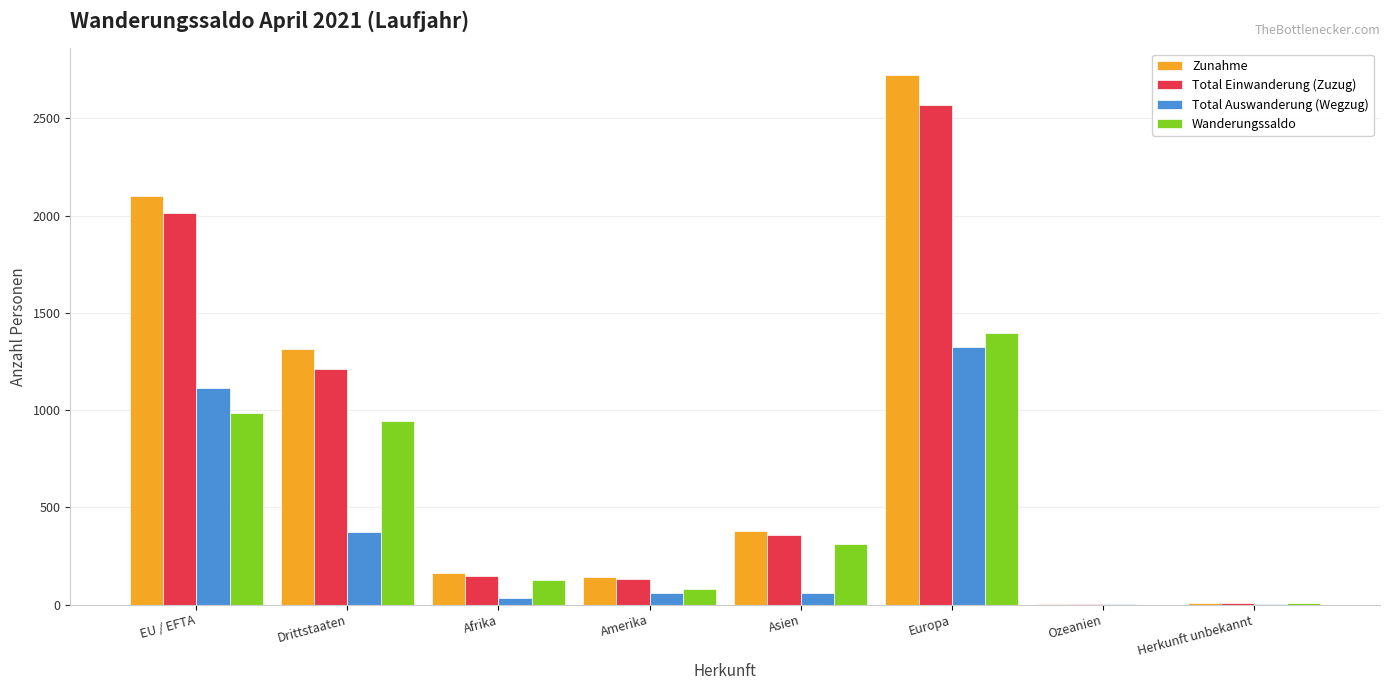

What is the total value across all series at Amerika?

422